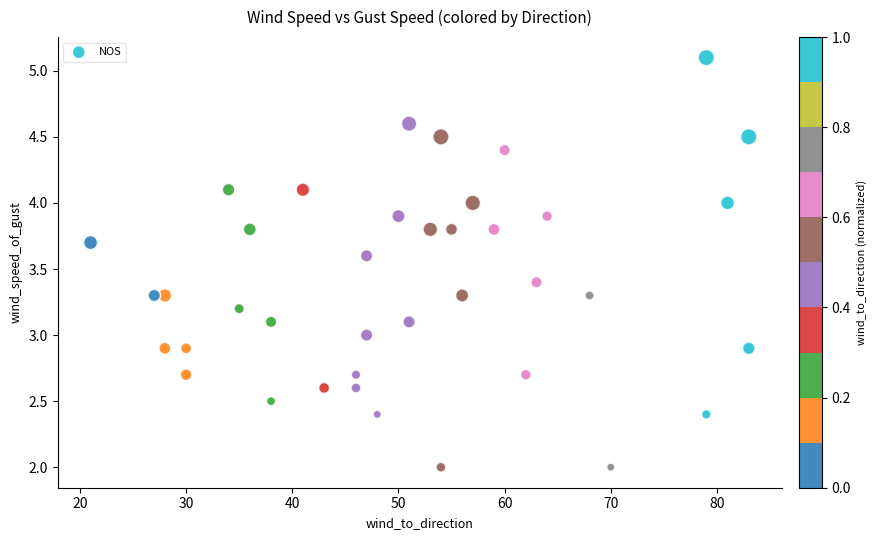

What is the range of X values (max minus min)?

62.0